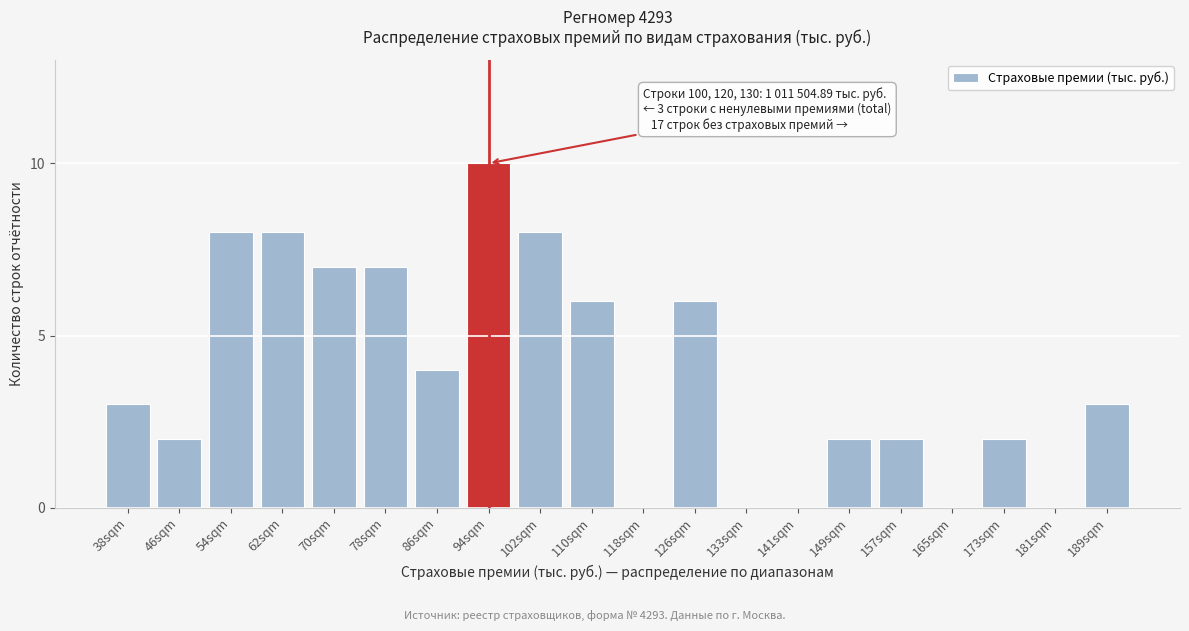

What is the maximum value shown in the chart?

10